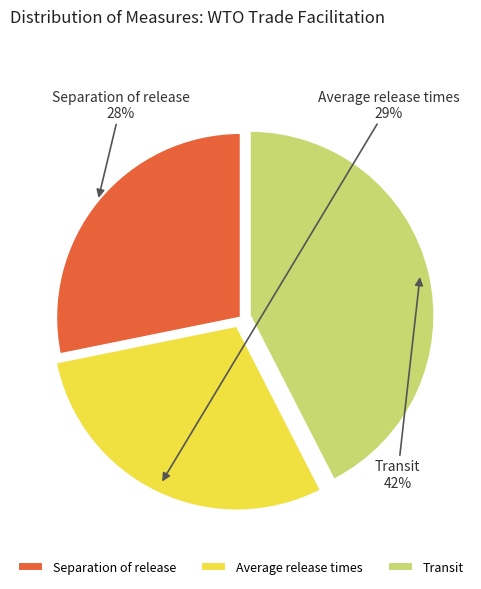

Rank the categories by value from highest to lowest.

Transit, Average release times, Separation of release